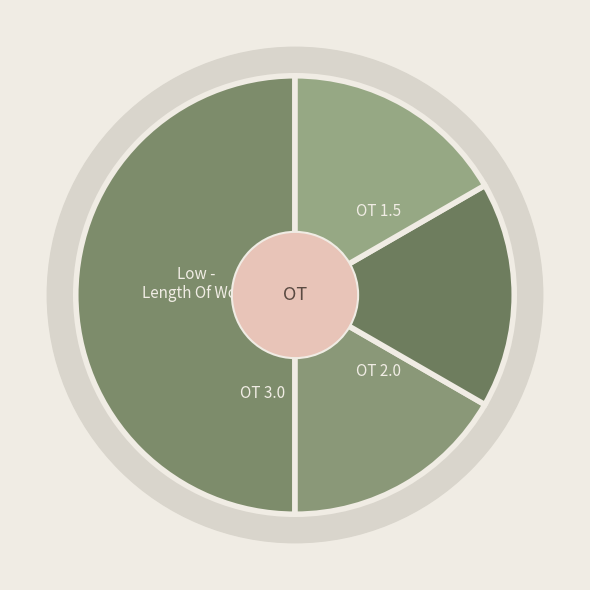

What is the total percentage of OT 2.0 and Low - Length Of Work?

66.7%